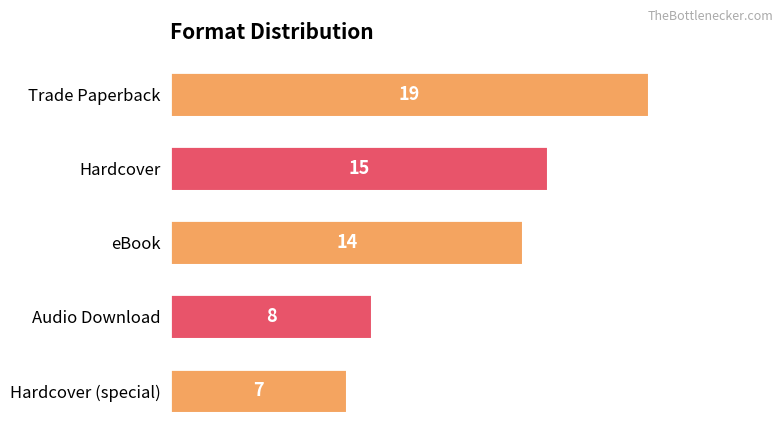

Rank the categories by value from highest to lowest.

Trade Paperback, Hardcover, eBook, Audio Download, Hardcover (special)